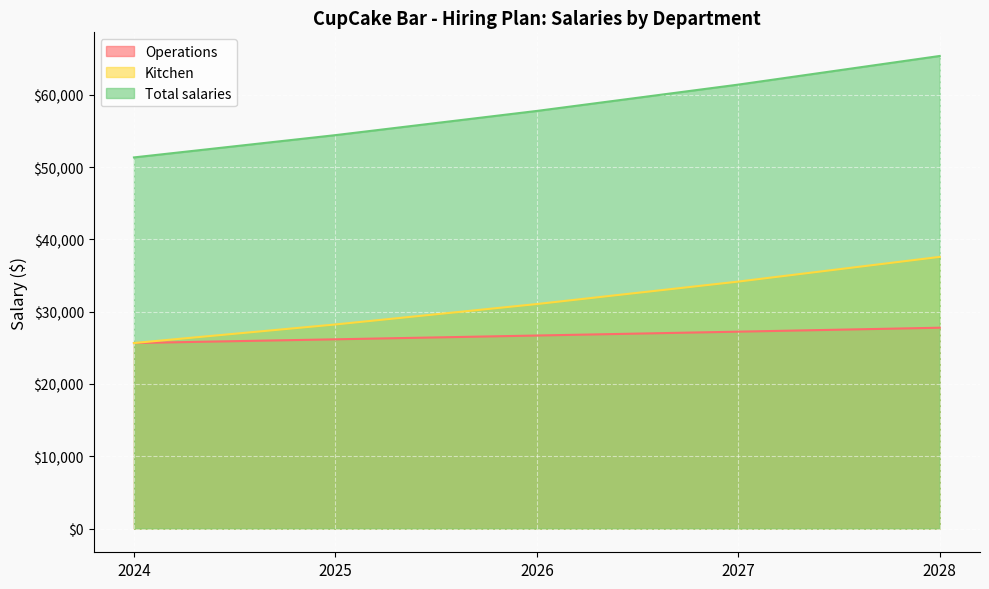

List the labels in order of Operations value, largest first.

2028, 2027, 2026, 2025, 2024